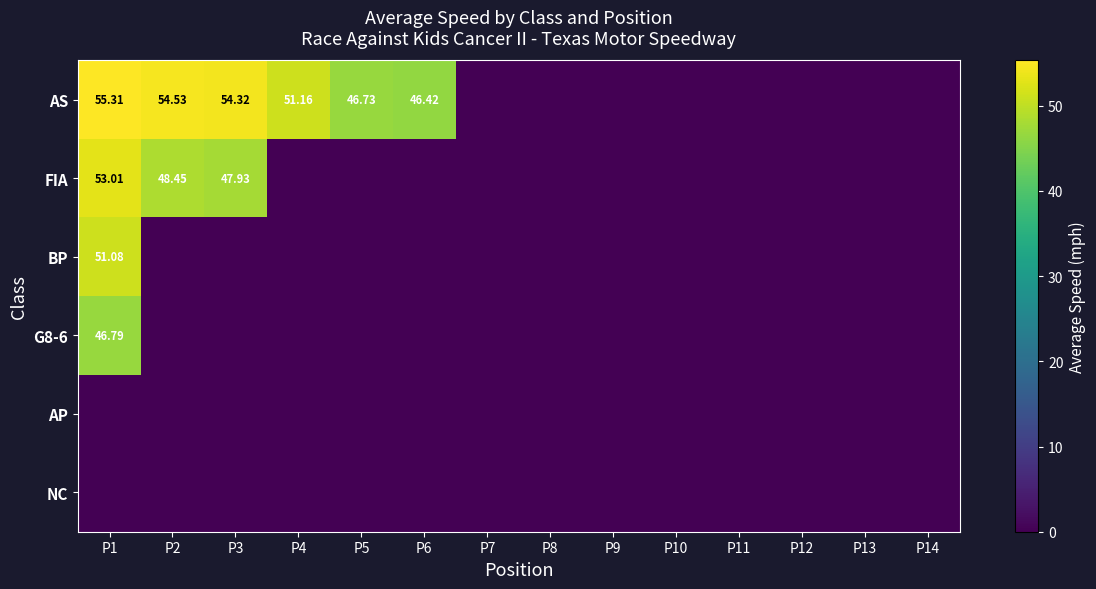

At which category is the sum across all series the highest?

P1